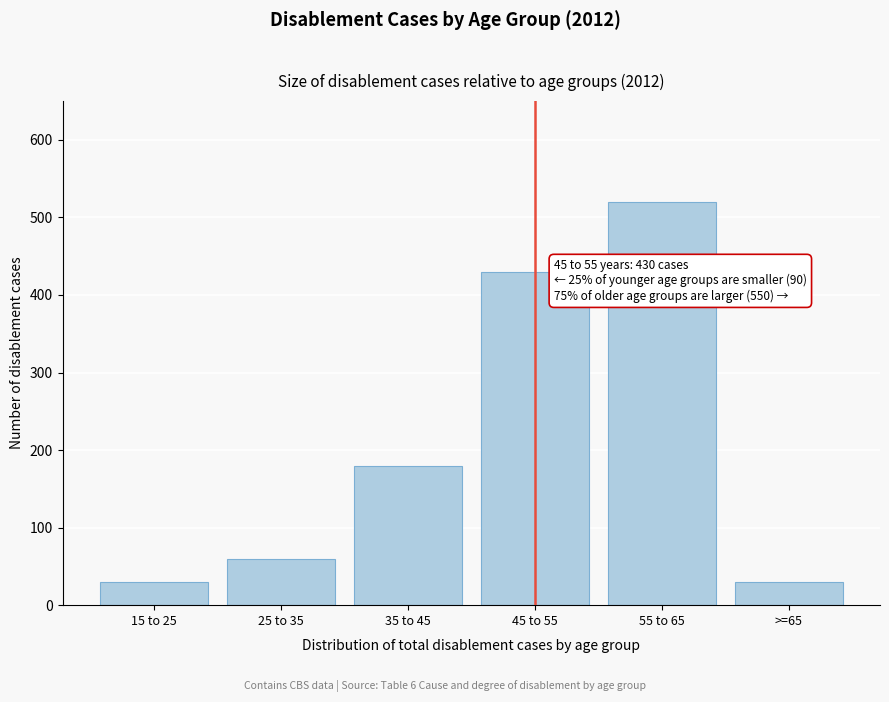

Reading left to right, what are all the values shown in this chart?

30	60	180	430	520	30